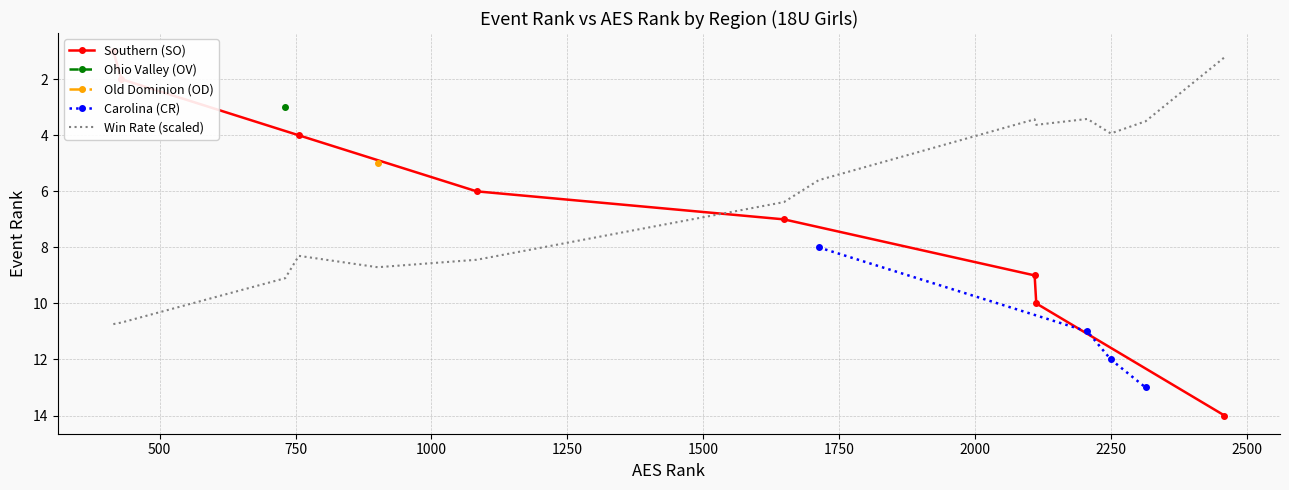

Reading left to right, what are all the values shown in this chart?

10.7	10.7	9.1	8.3	8.7	8.4	6.4	5.6	3.4	3.6	3.4	3.9	3.5	1.2